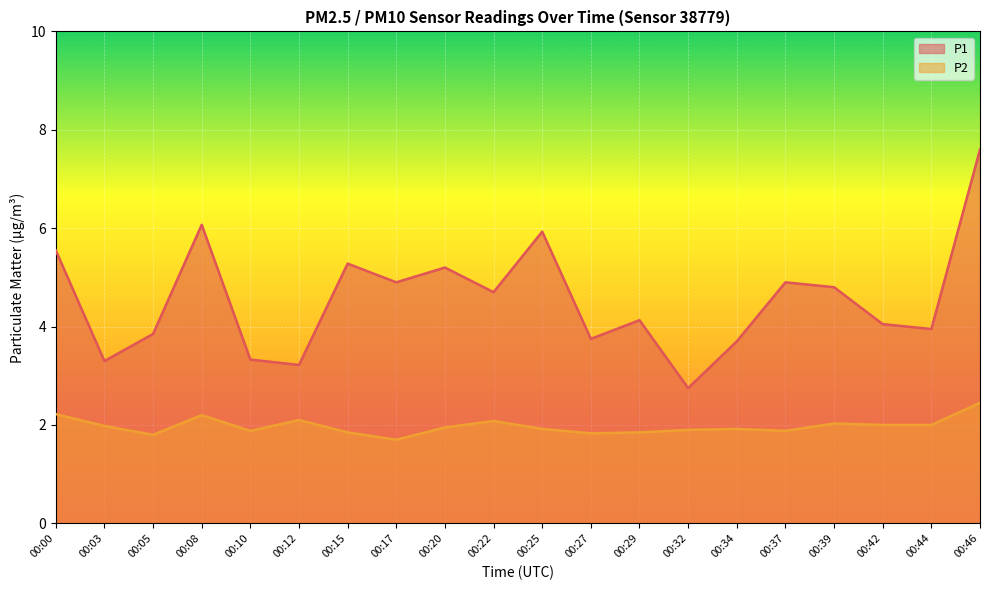

True or false: P1 and P2 intersect in this chart.

False